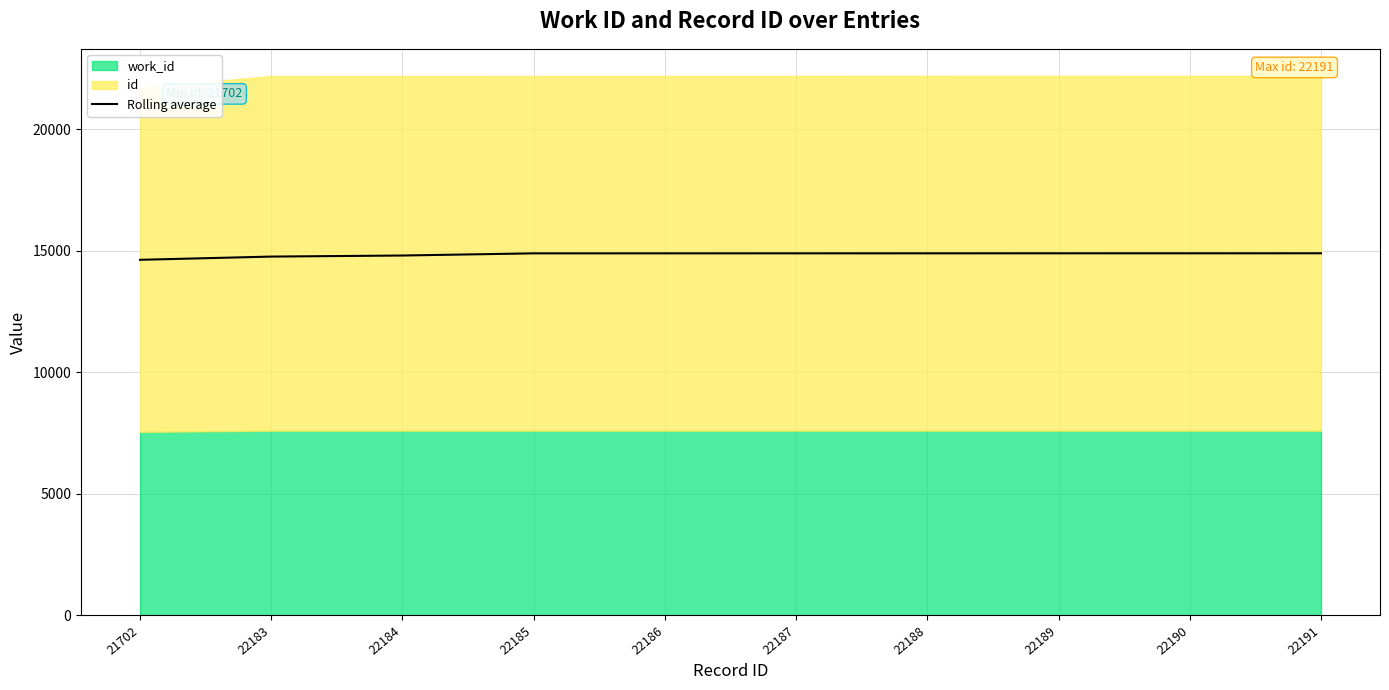

True or false: Rolling average has a value of 14754.5 at 22183.

True